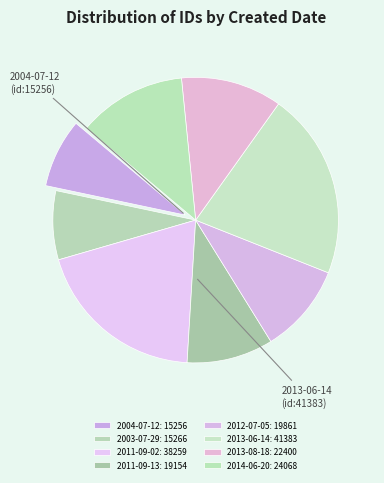

How many slices are in this pie chart?

8